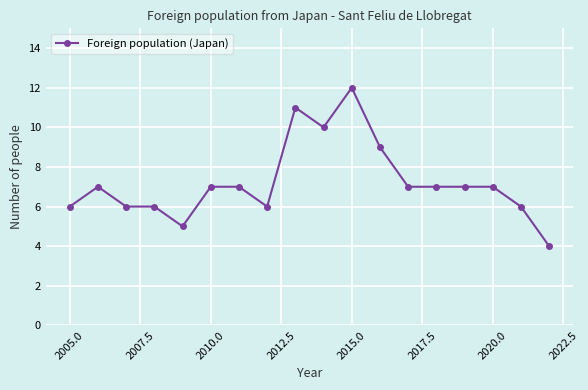

What is the difference between the maximum and minimum values?

8